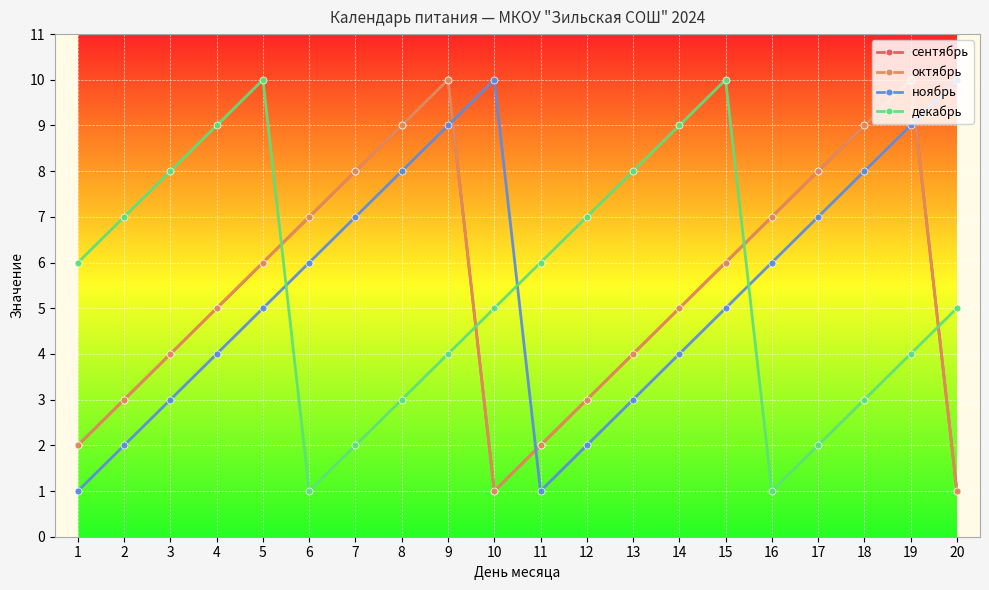

True or false: декабрь and ноябрь intersect in this chart.

True